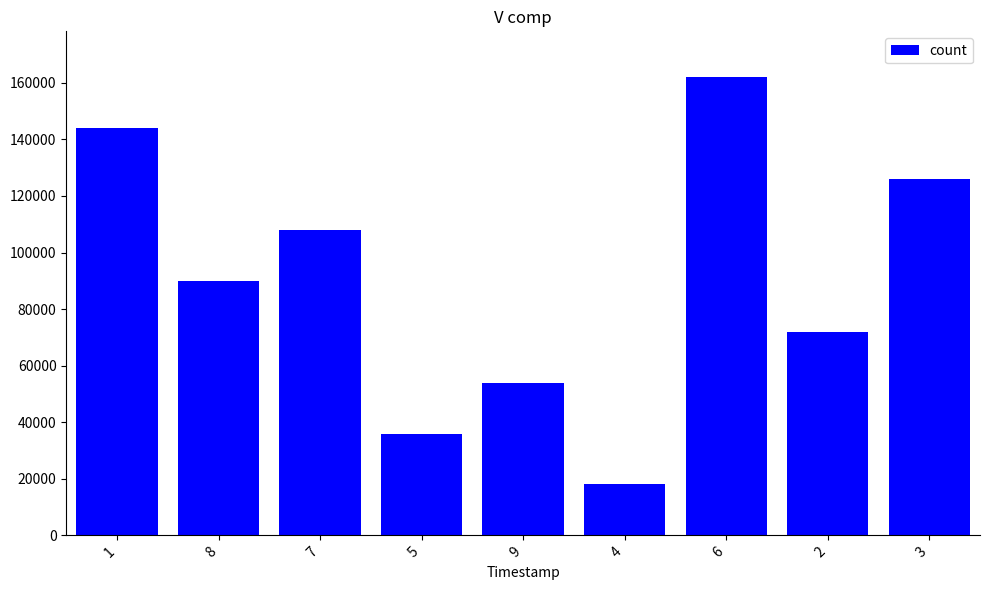

What is the label of the 2nd bar from the left?

8